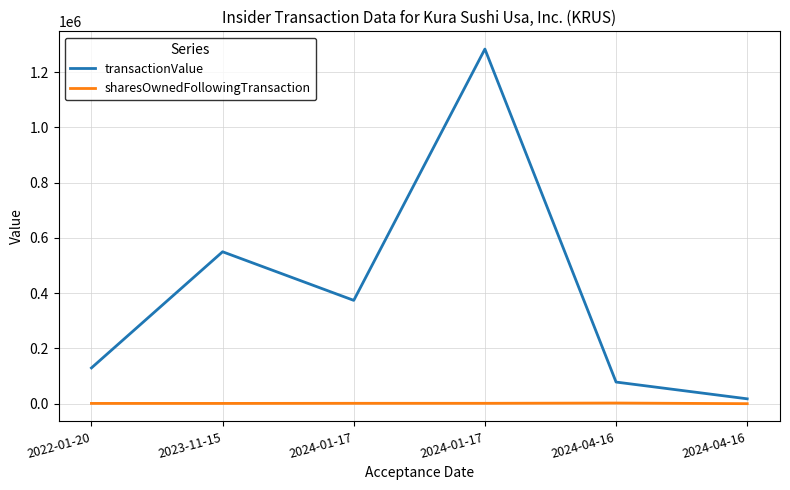

What are all the series names shown in the legend?

transactionValue, sharesOwnedFollowingTransaction